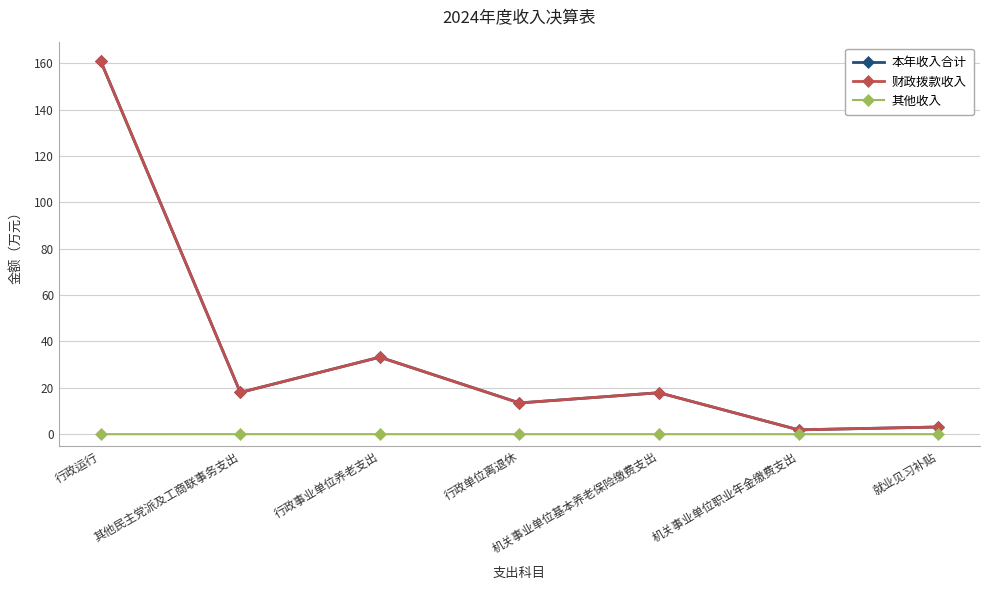

What is the difference between the highest and lowest values at 行政运行?

160.9